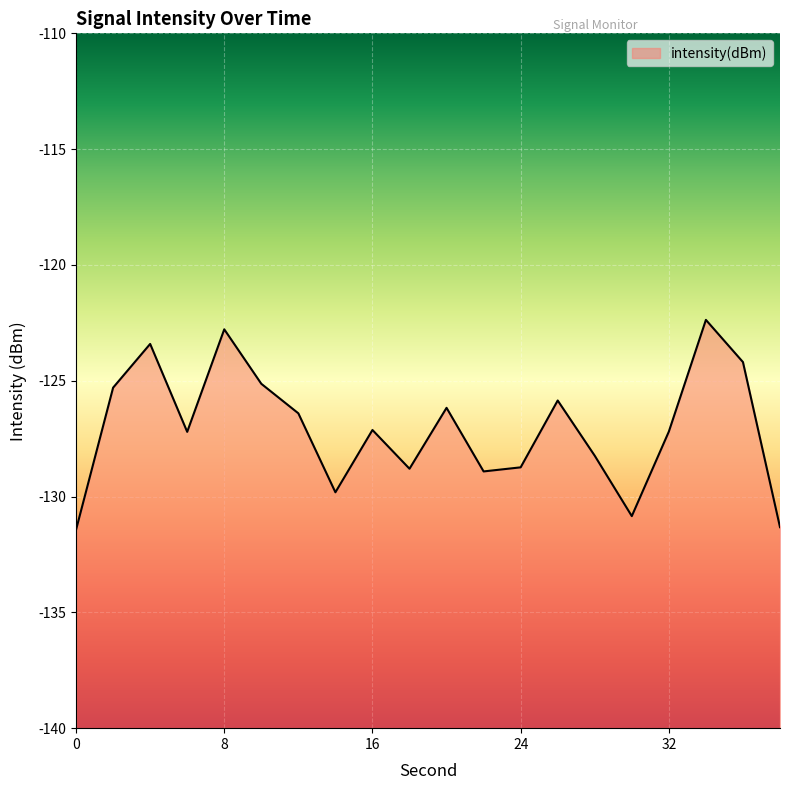

List the labels in order of value, largest first.

34, 8, 4, 36, 10, 2, 26, 20, 12, 16, 32, 6, 28, 24, 18, 22, 14, 30, 38, 0